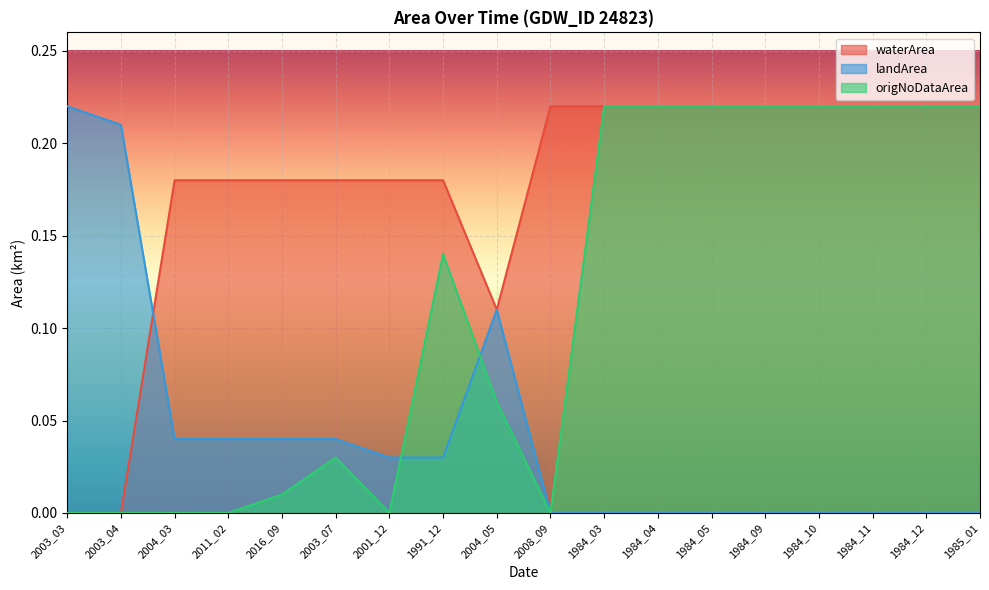

What is the value of the landArea point at the 2nd from the left?

0.2